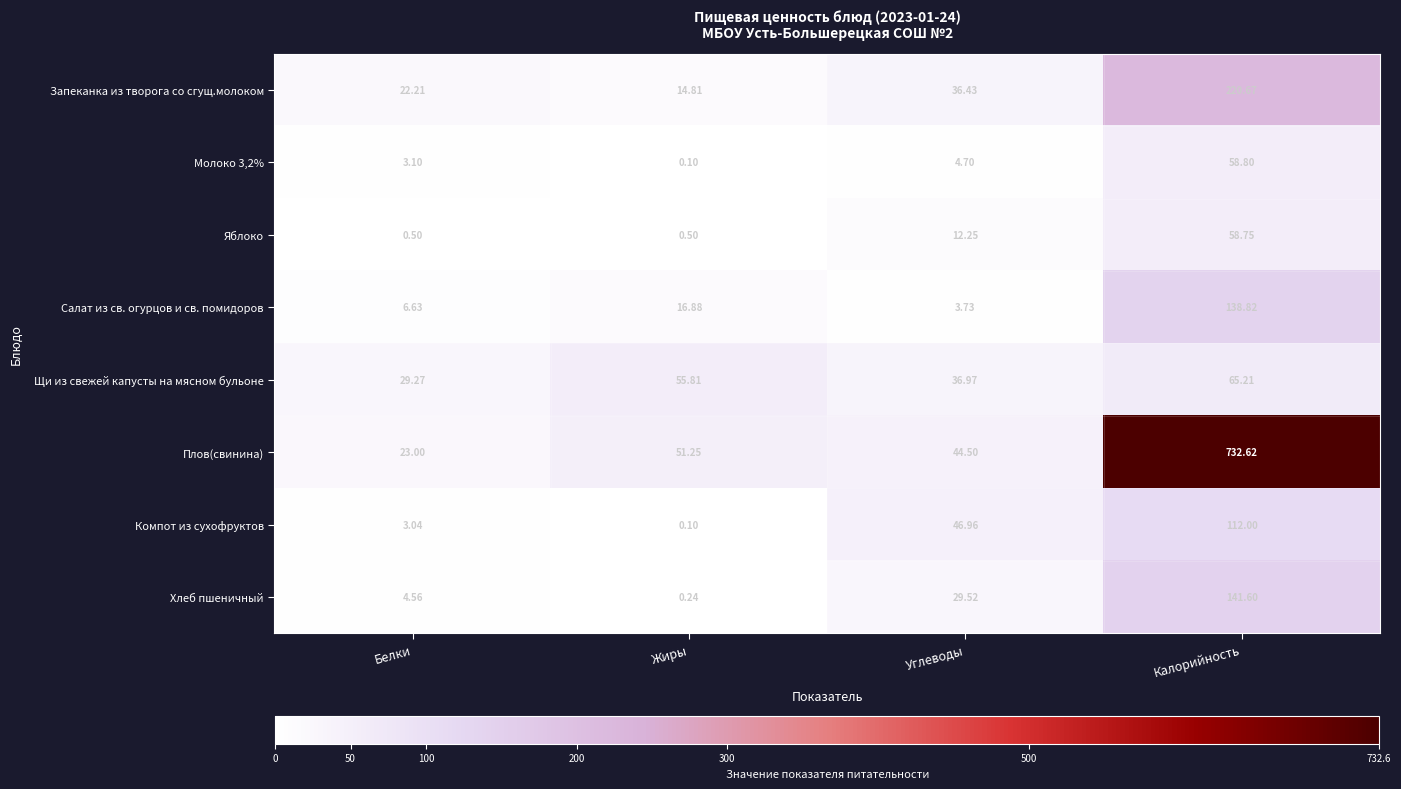

How many series are shown in this chart?

8